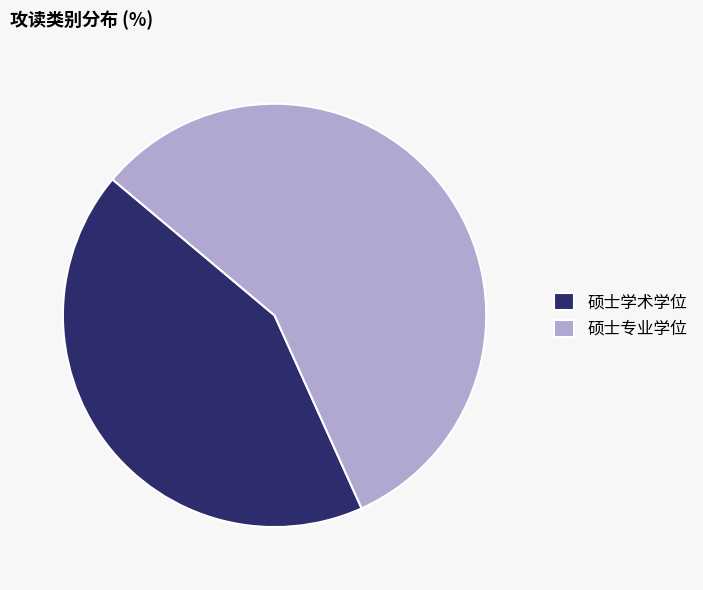

Rank the categories by value from lowest to highest.

硕士学术学位, 硕士专业学位